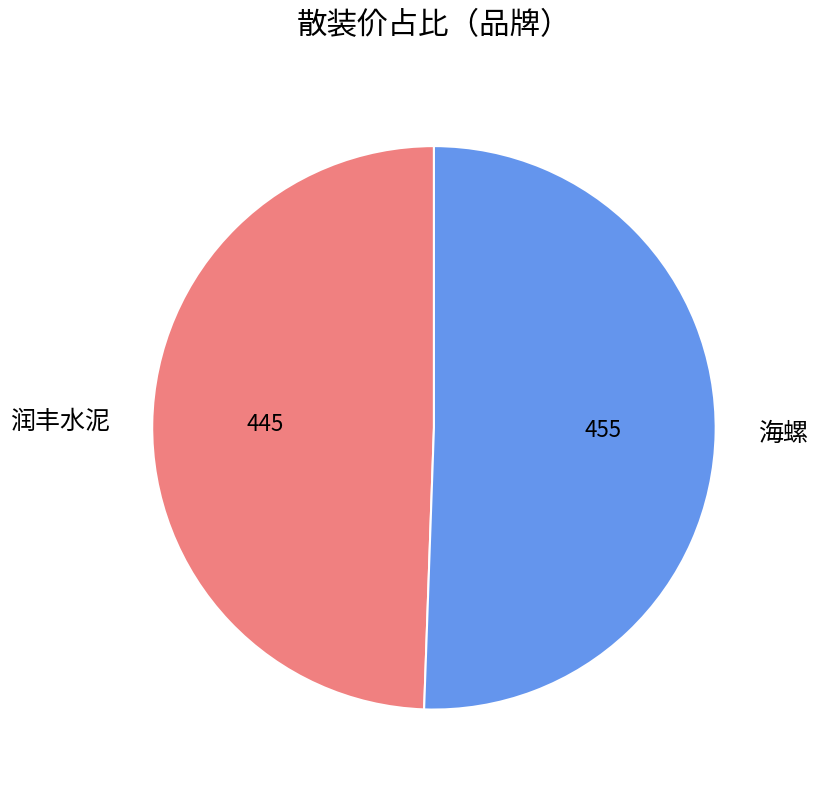

True or false: 海螺 accounts for 51% of the total.

True